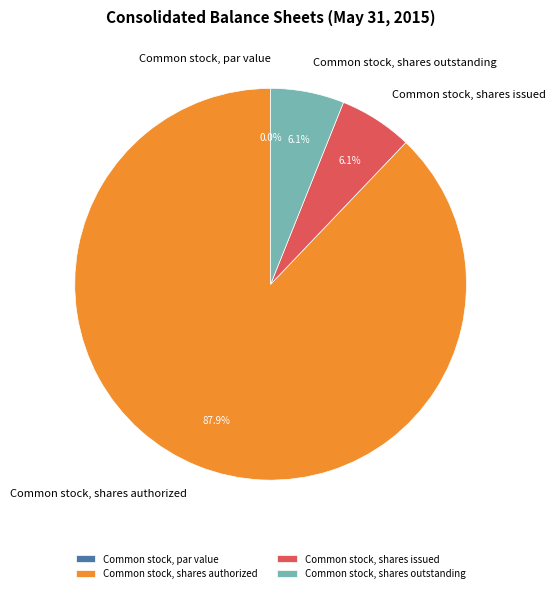

Combined, what portion of the pie is Common stock, par value and Common stock, shares authorized?

87.9%